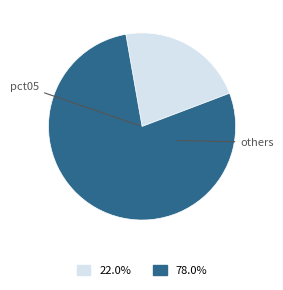

Is there a majority slice in this chart?

Yes